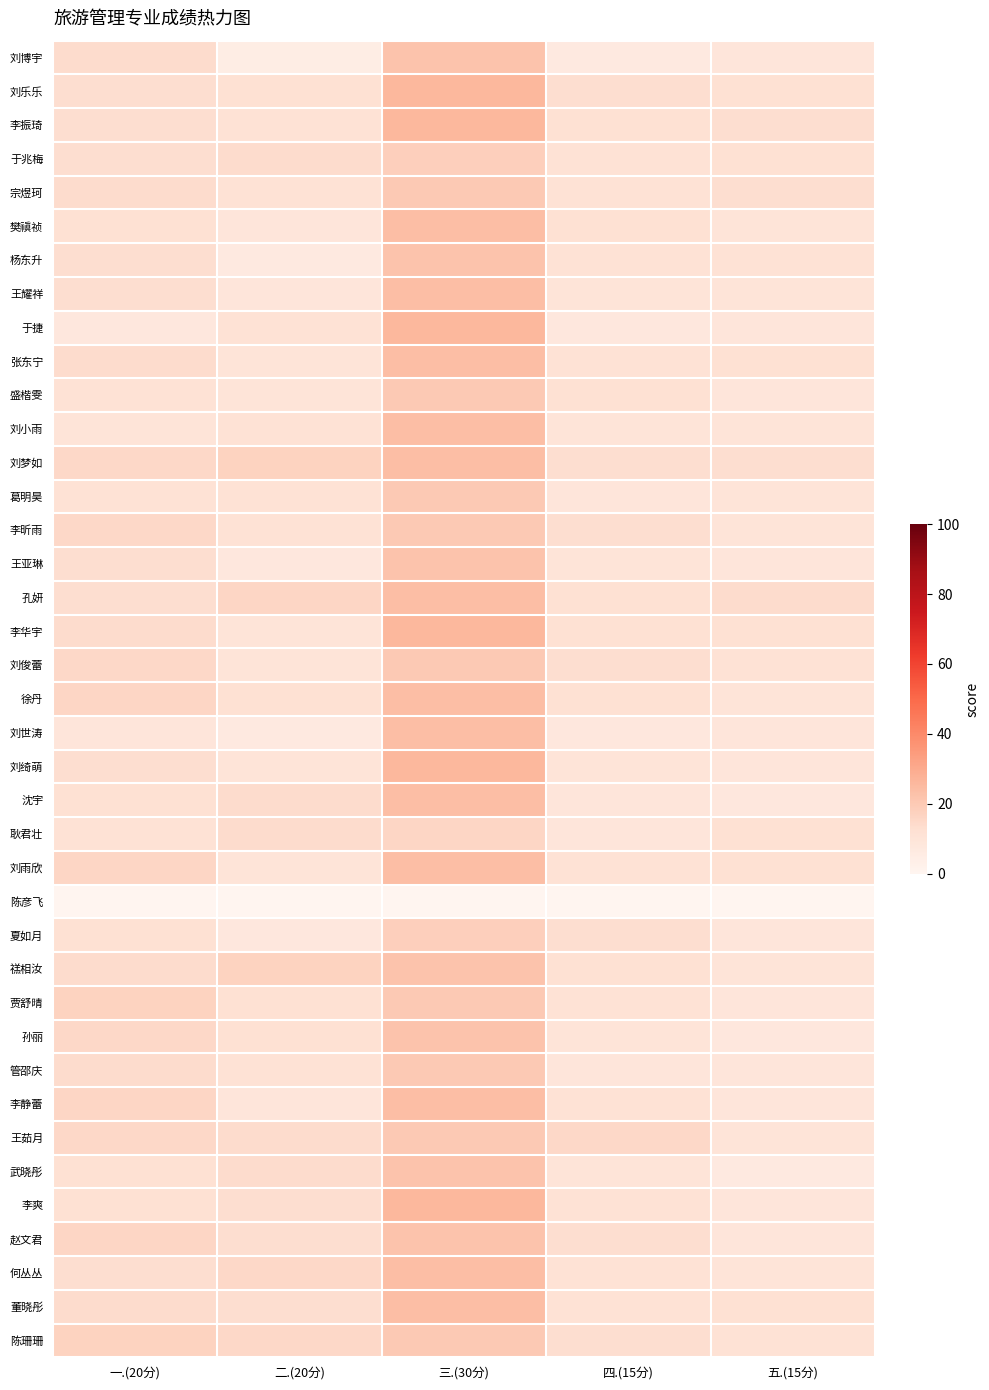

How many distinct data groups are displayed?

39